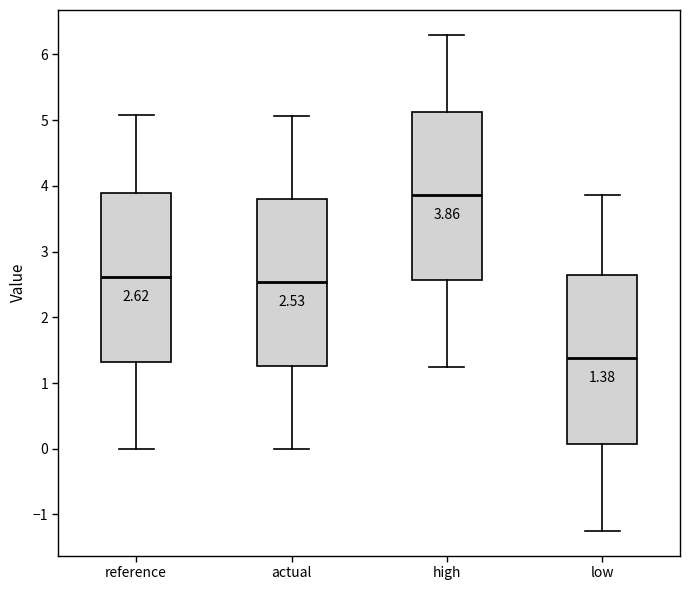

Which box's median line is the highest?

high